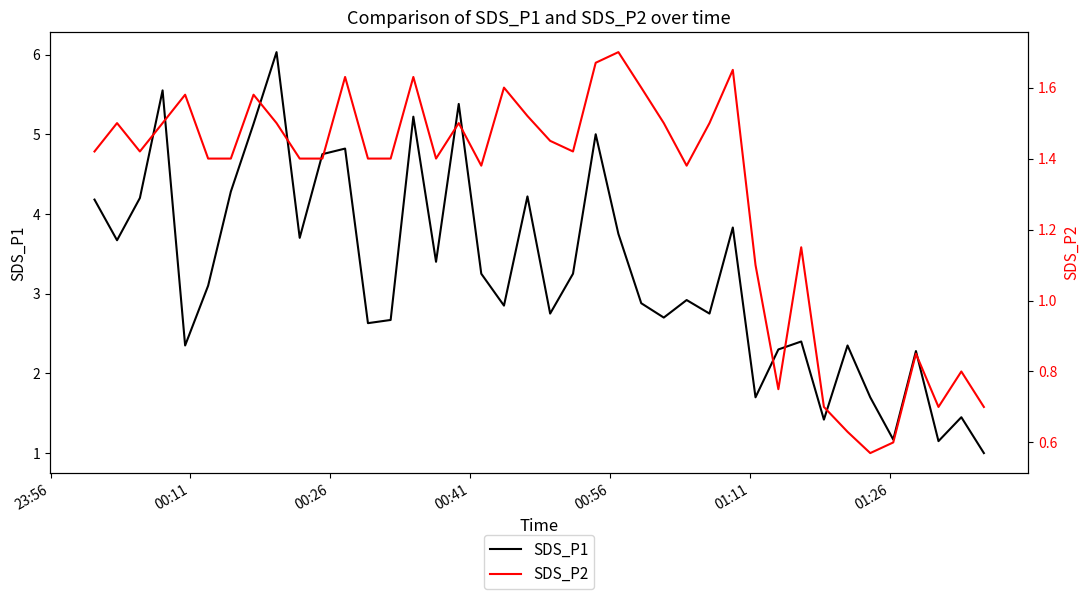

True or false: SDS_P2 has a value of 1.9 at 12.

False